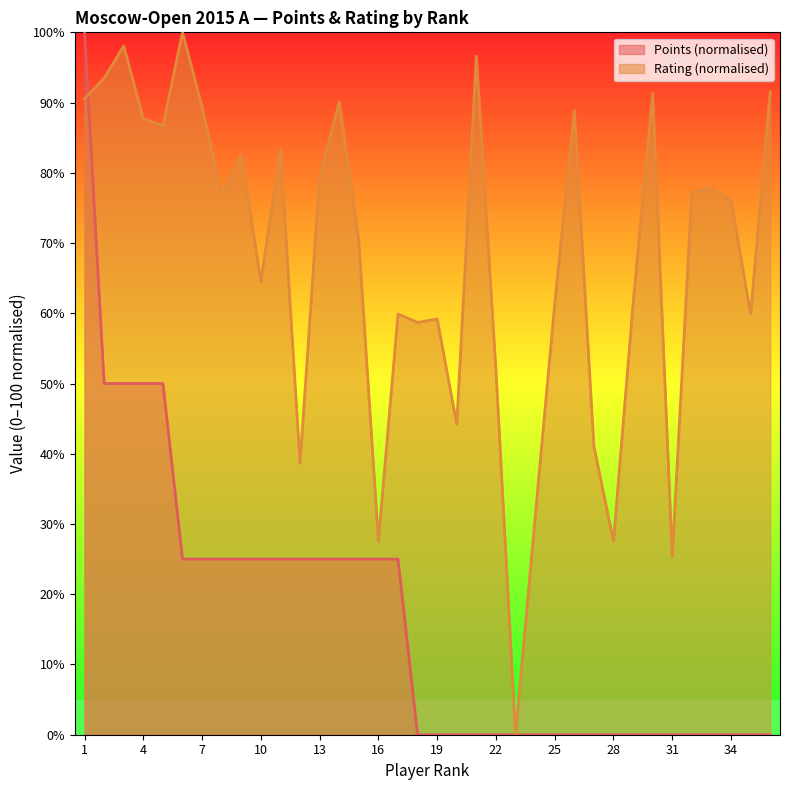

Does the chart have visible grid lines?

No